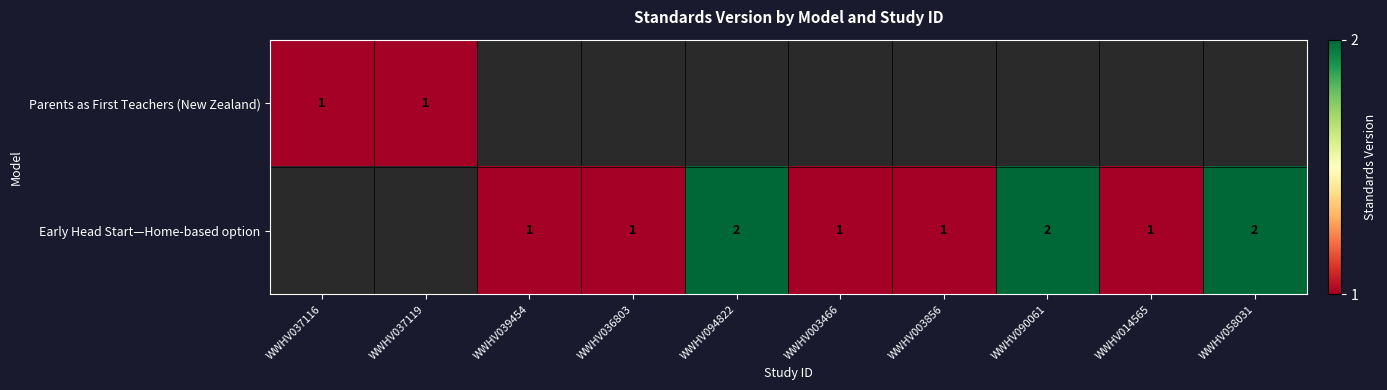

Between WWHV037116 and WWHV036803, which is larger?

WWHV036803